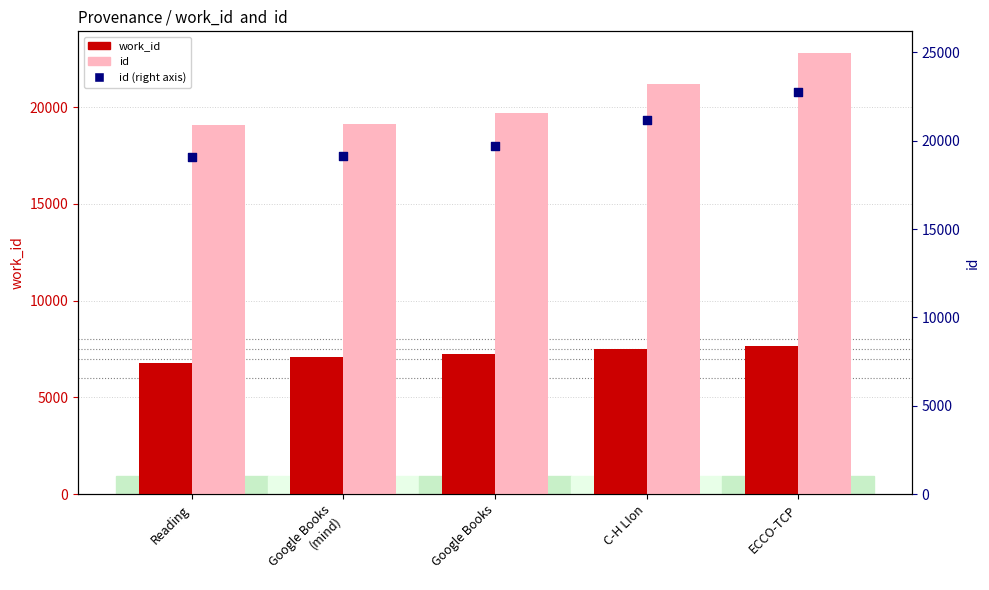

Is the value of work_id at C-H LIon greater than the value of id (right axis) at Reading?

No